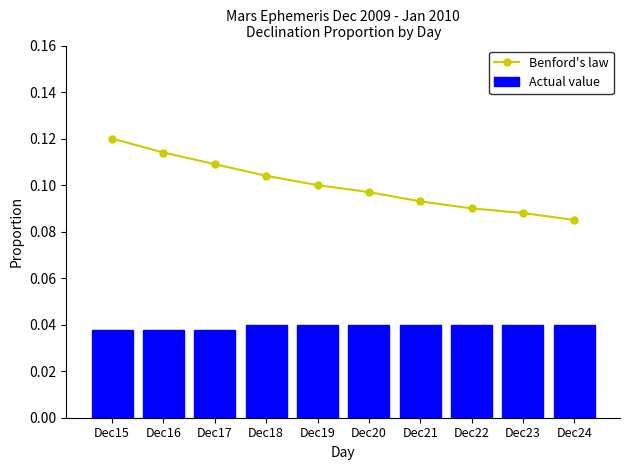

True or false: Benford's law has a value of 0.2 at Dec18.

False